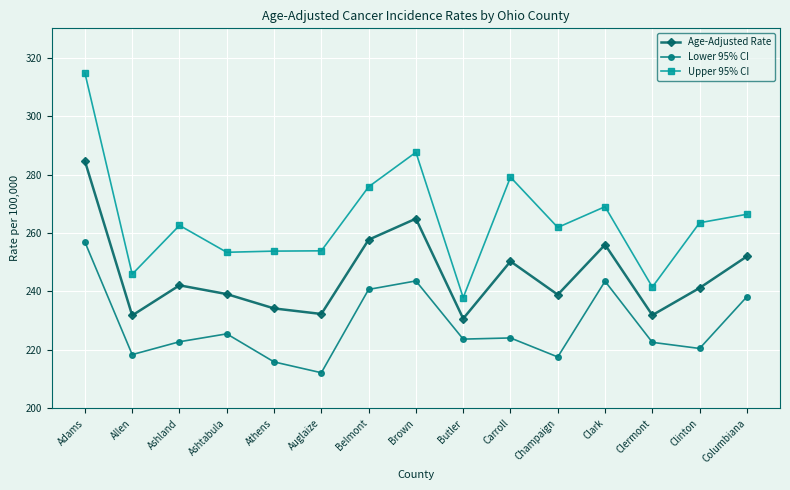

Which label corresponds to the smallest value in the chart?

Auglaize